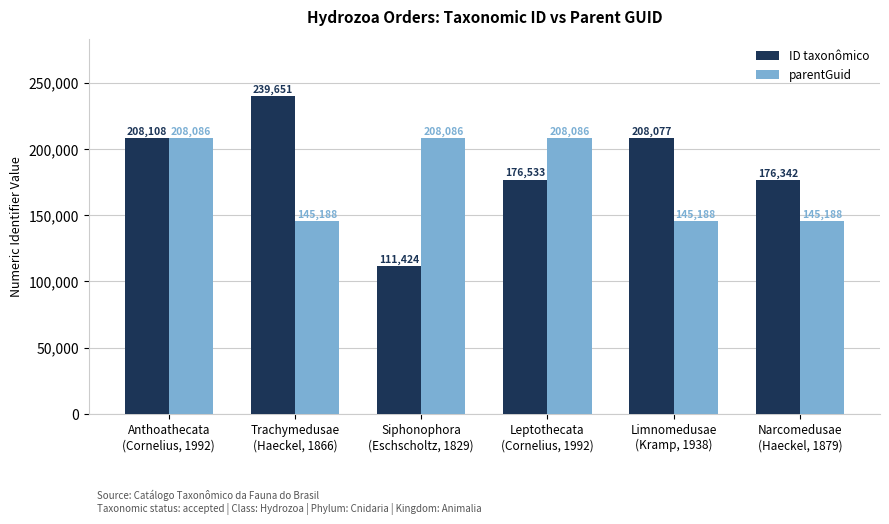

At how many categories does at least one series exceed 191701?

5